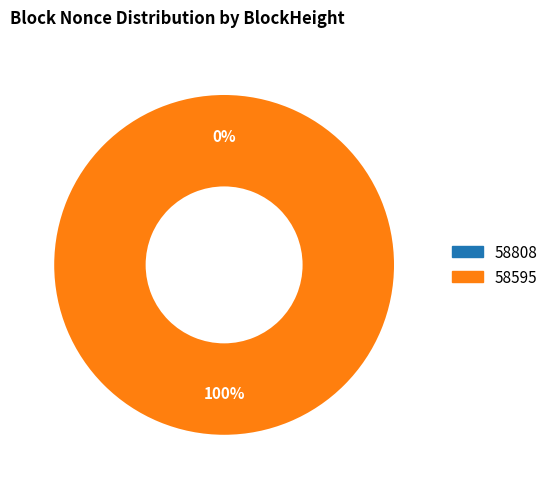

Is it true that 58595 is 100% of the pie?

True